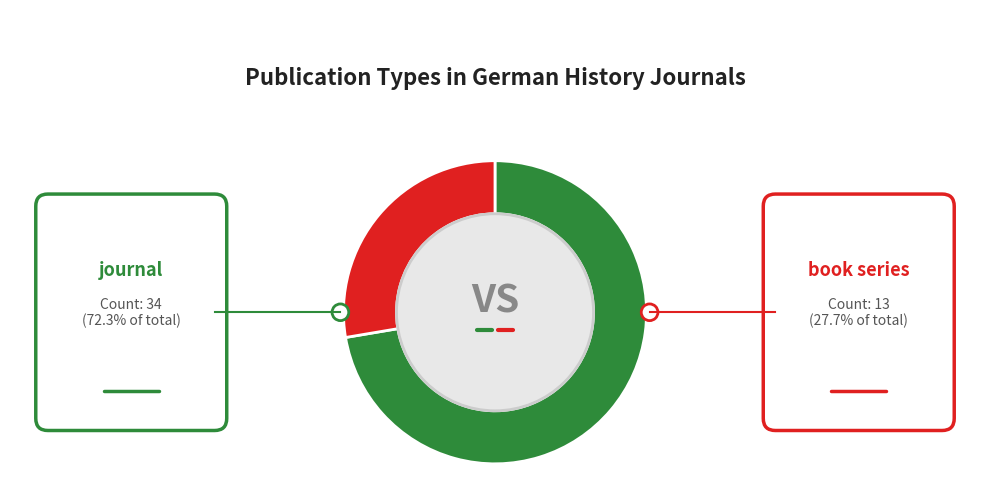

Is it true that book series is 20% of the pie?

False